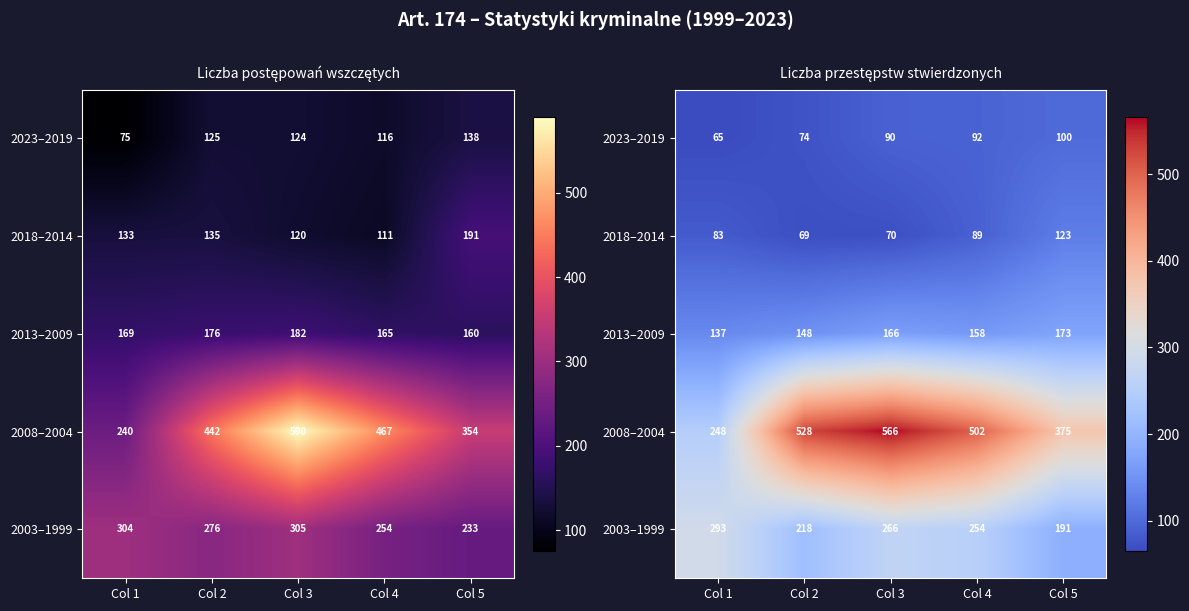

Which has a higher value, Col 1 or Col 3?

Col 3